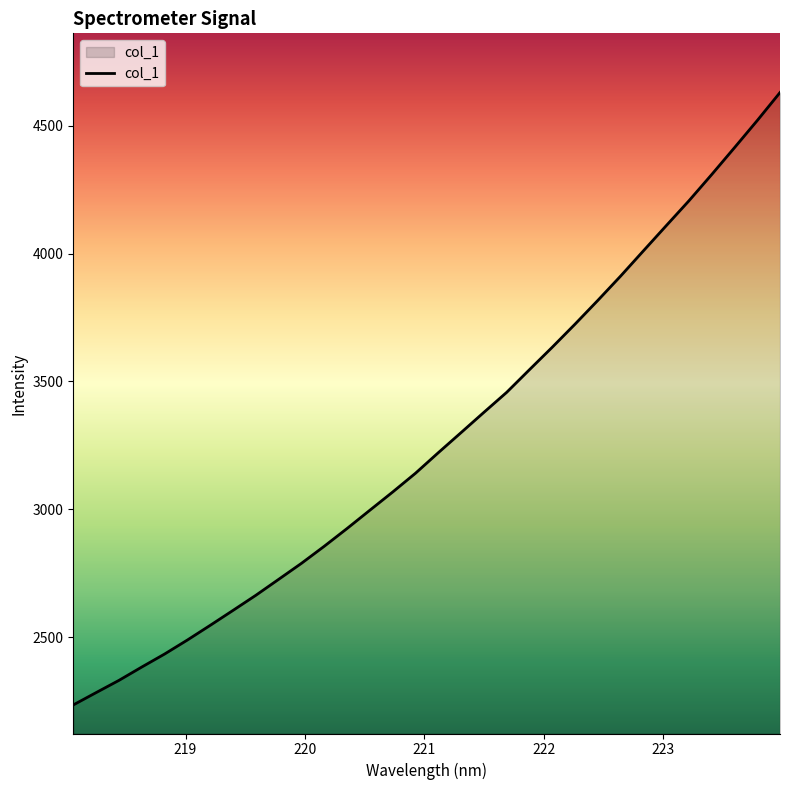

What is the smallest value displayed?

2234.6